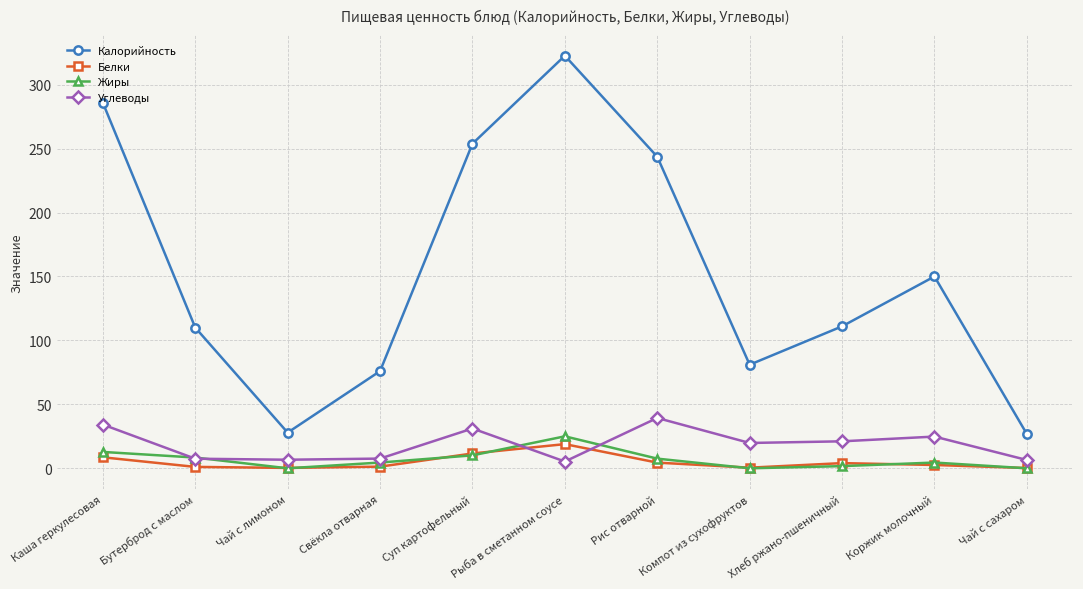

Is it true that Калорийность equals 76.0 at Свёкла отварная?

True